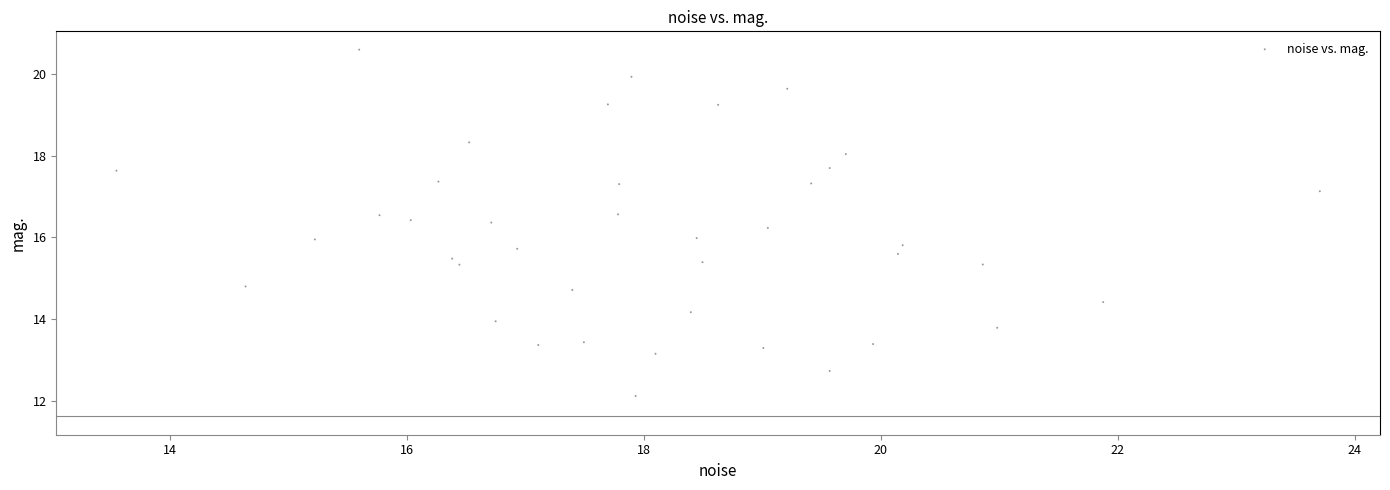

What is the range of Y values (max minus min)?

8.5